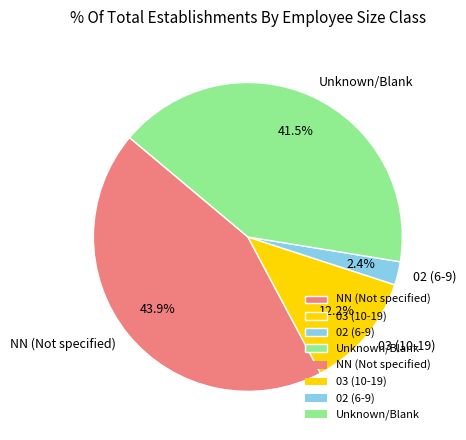

Does Unknown/Blank represent more than half of the total?

No